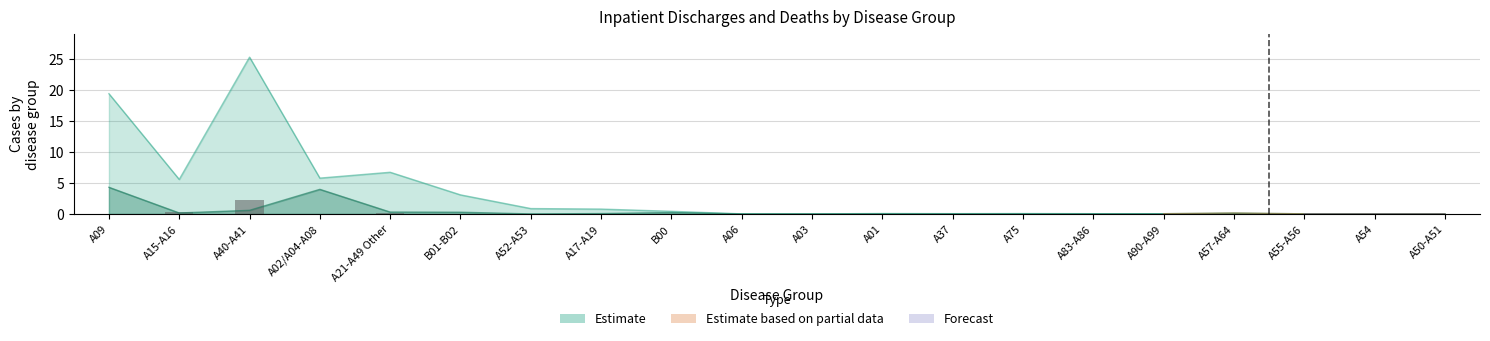

At how many categories does at least one series exceed 12?

2